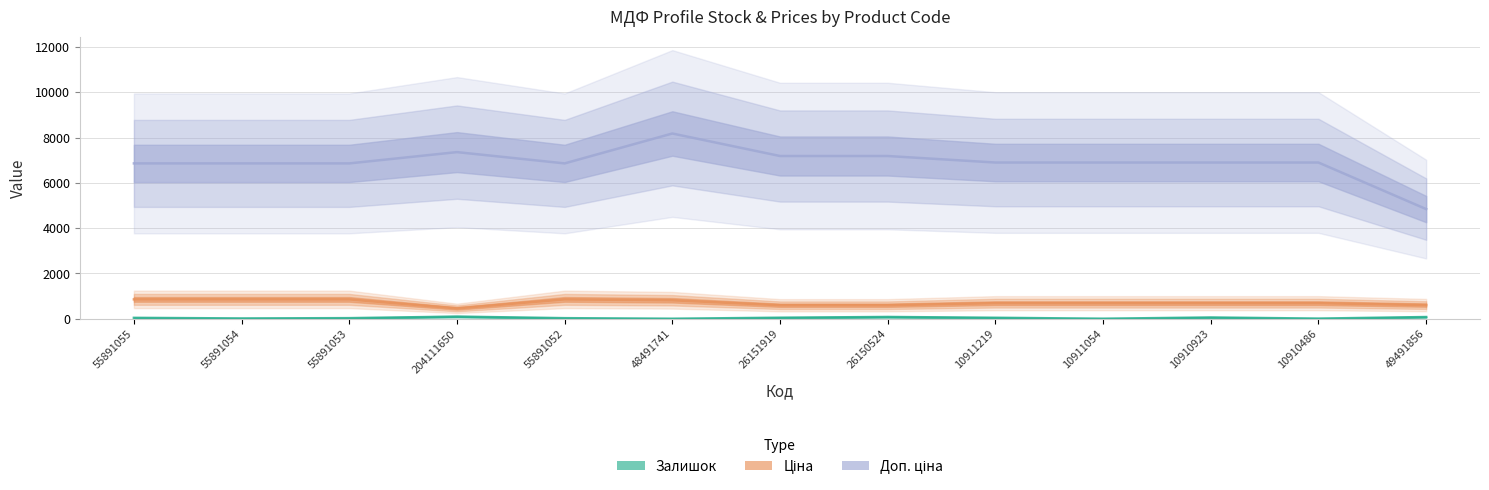

What is the sum of the Залишок values at 10911054 and 10911219?

49.0